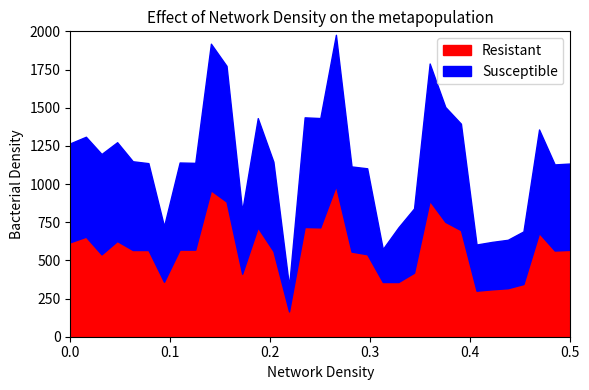

Is it true that Susceptible equals 557.6 at 19?

True